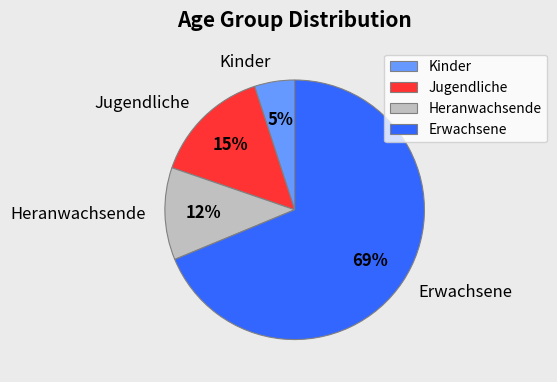

How many segments does this pie chart have?

4